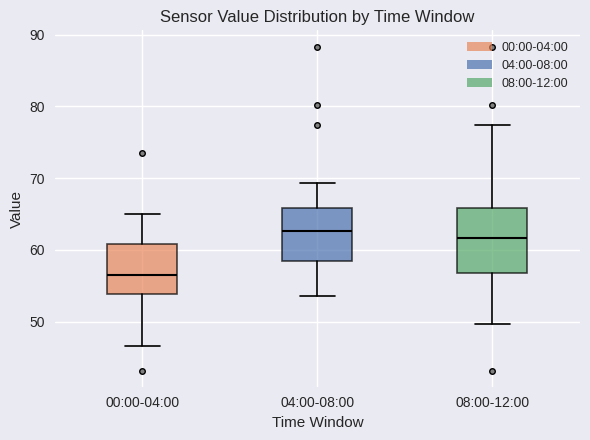

Where does the lower whisker of the box for 00:00-04:00 end on the y-axis? The values are not printed on the chart, so give them approximately, as read against the axis.

47